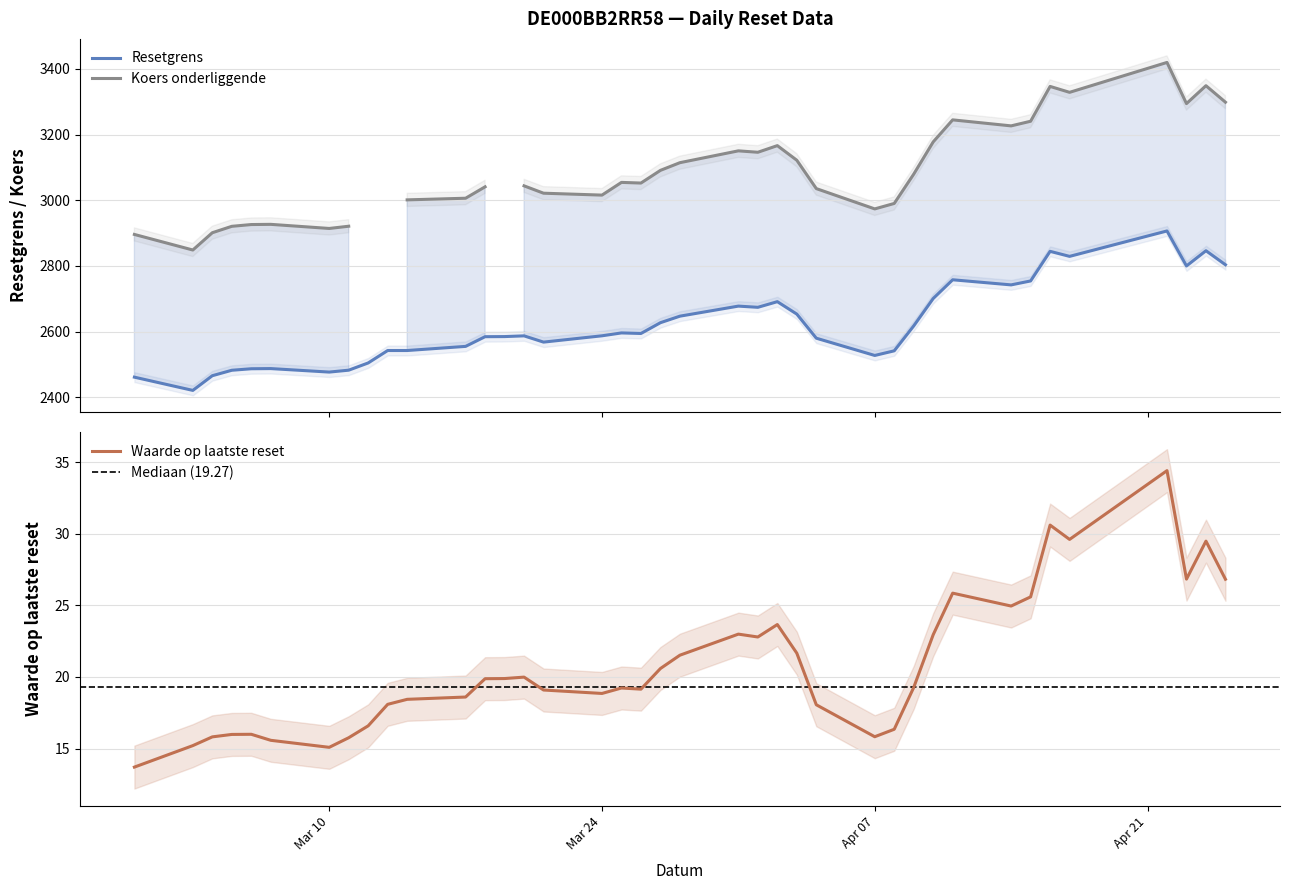

Between 2025-03-18 and 2025-03-11, which series saw the biggest shift?

Koers onderliggende